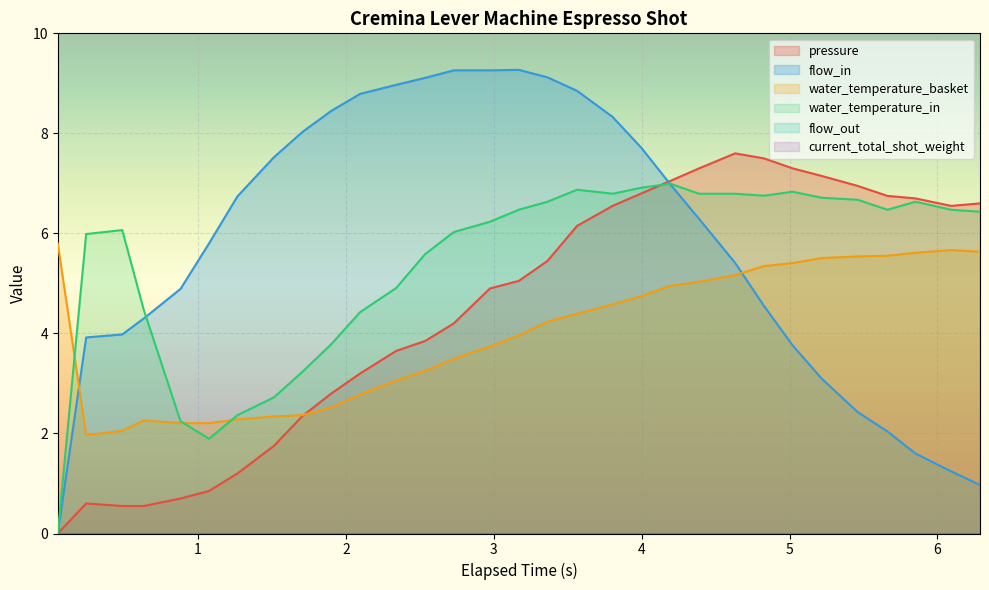

The chart shows a value of 2.0 at 22. True or false?

False